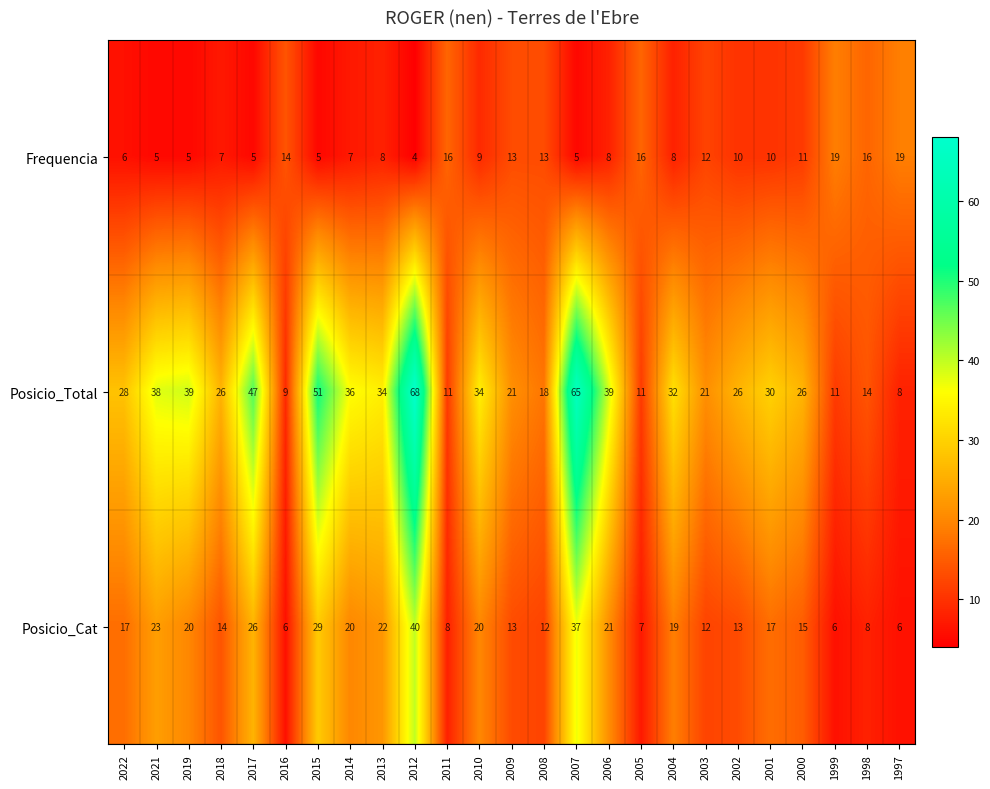

At 2005, list the series in order from smallest to largest.

Posicio_Cat, Posicio_Total, Frequencia